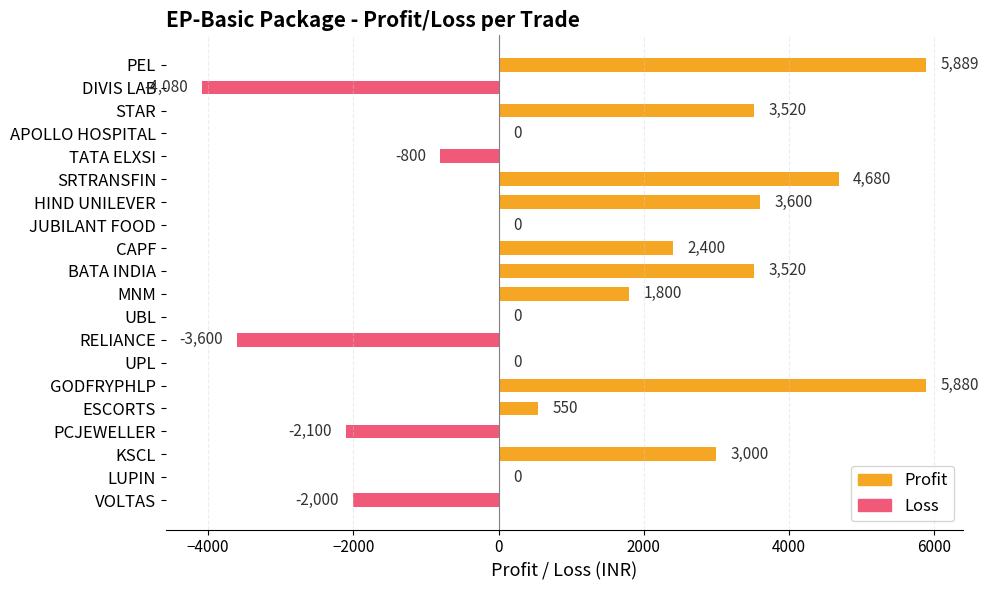

What value does the data have at PEL, to the nearest 10?

5890